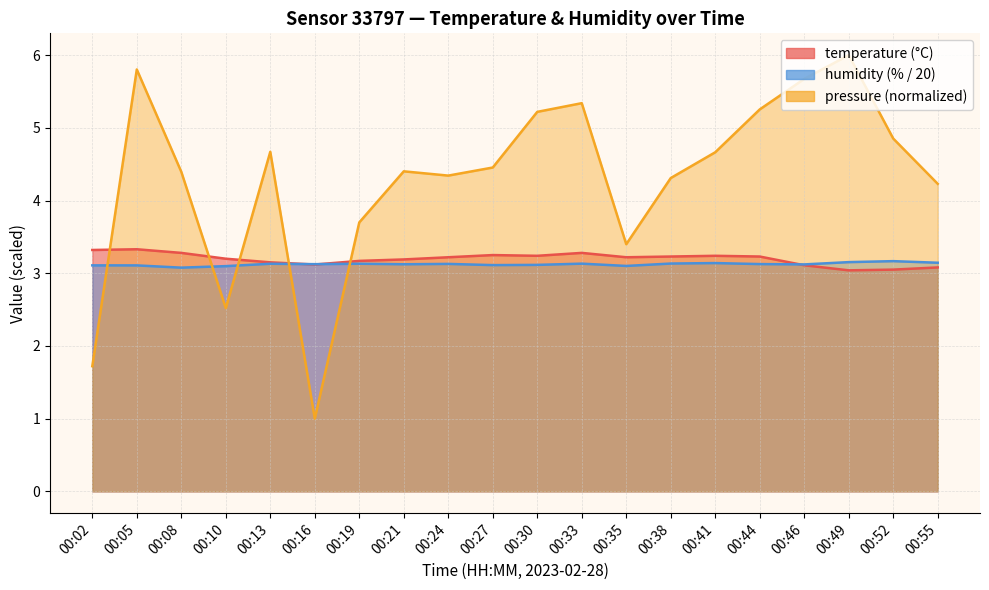

Is the value of temperature at 00:52 greater than the value of pressure_norm at 00:46?

No